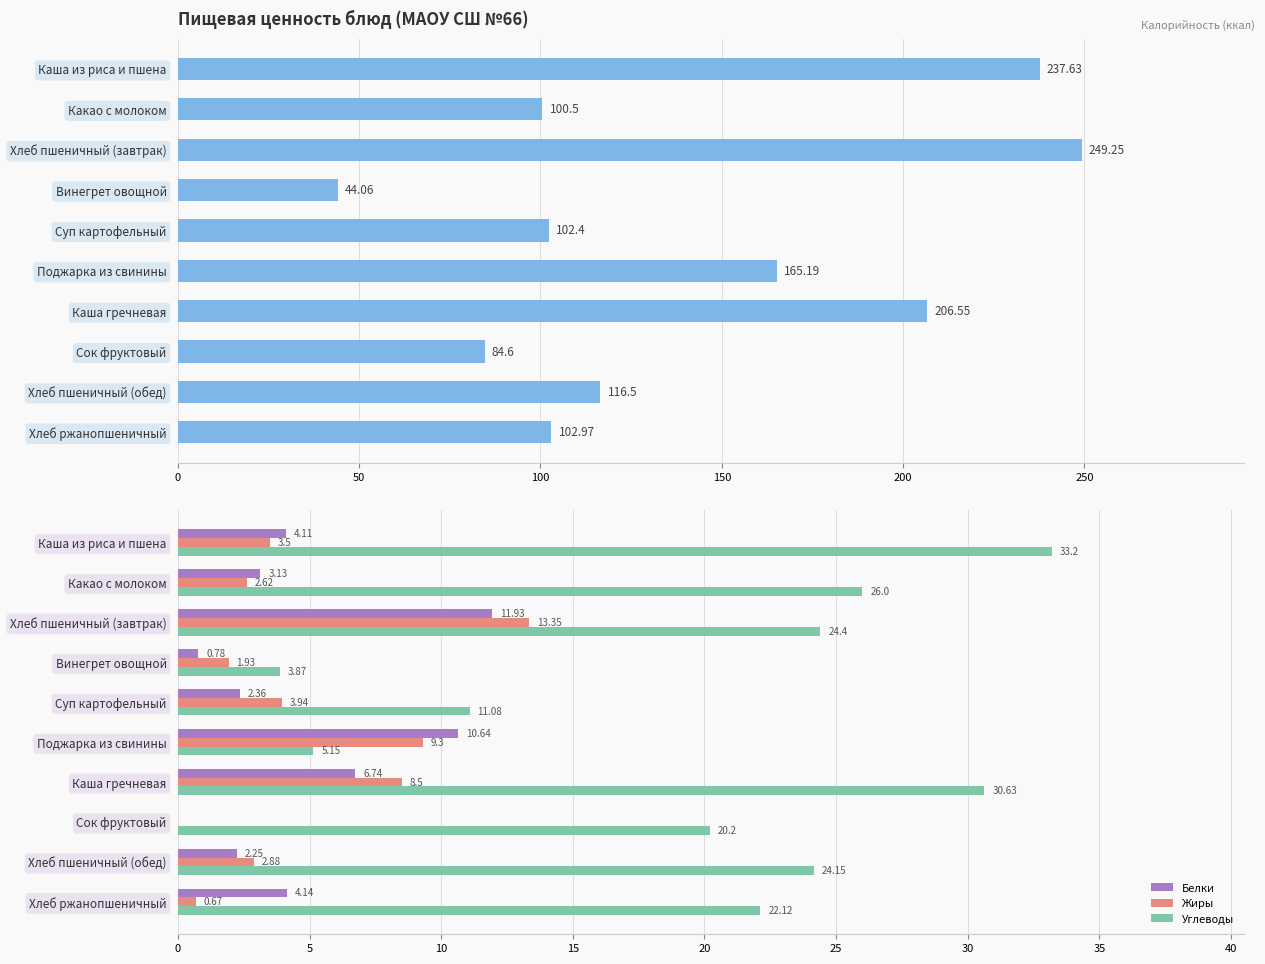

The value of Углеводы at Суп картофельный is 16.1. True or false?

False